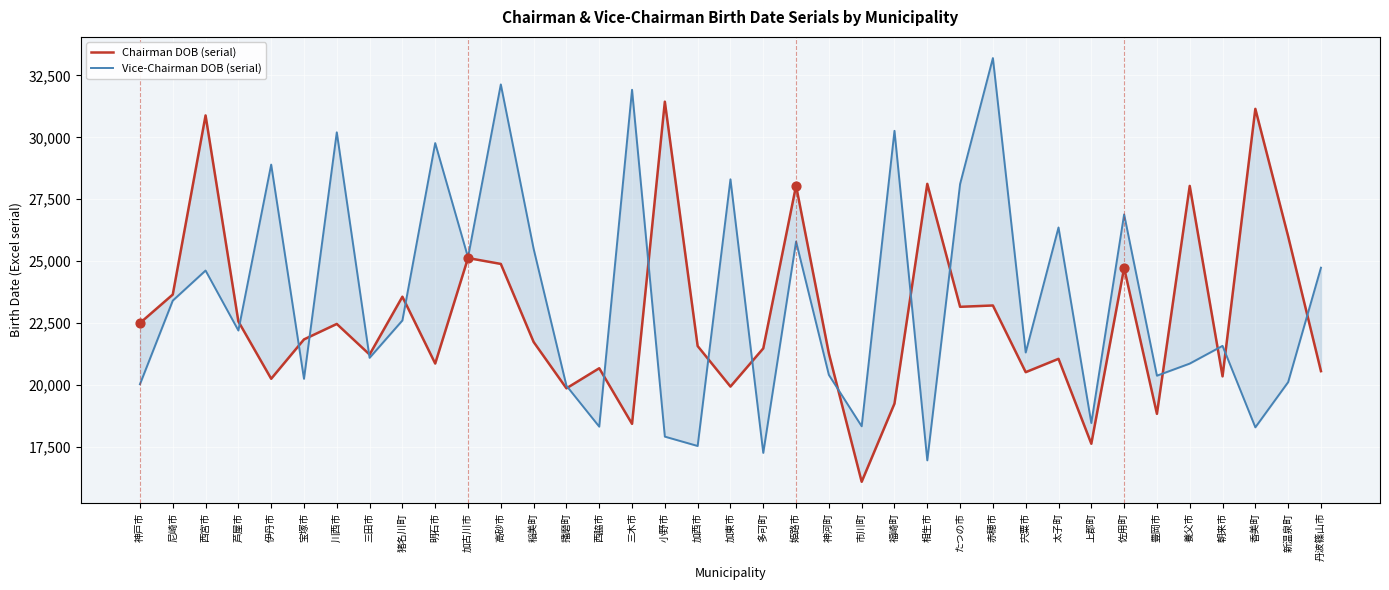

Which series has the largest Y range (max minus min)?

Vice-Chairman DOB (serial)